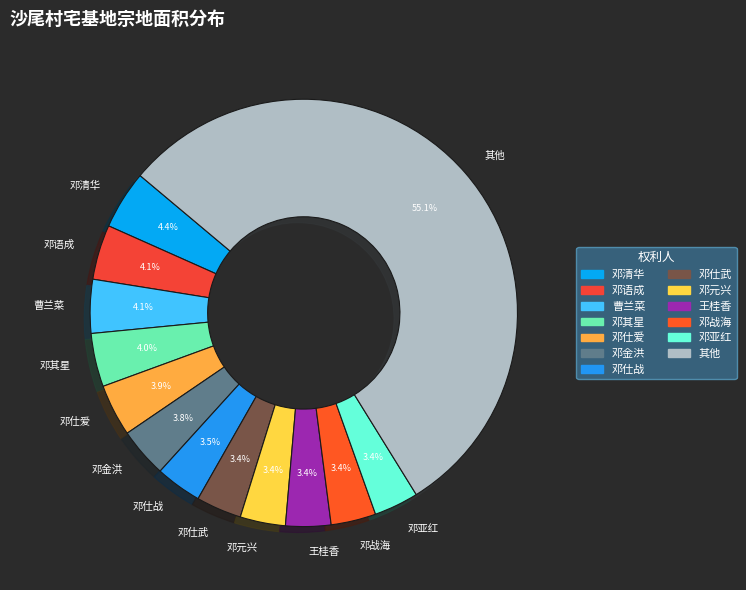

To the nearest percent, what is the average slice percentage?

8%